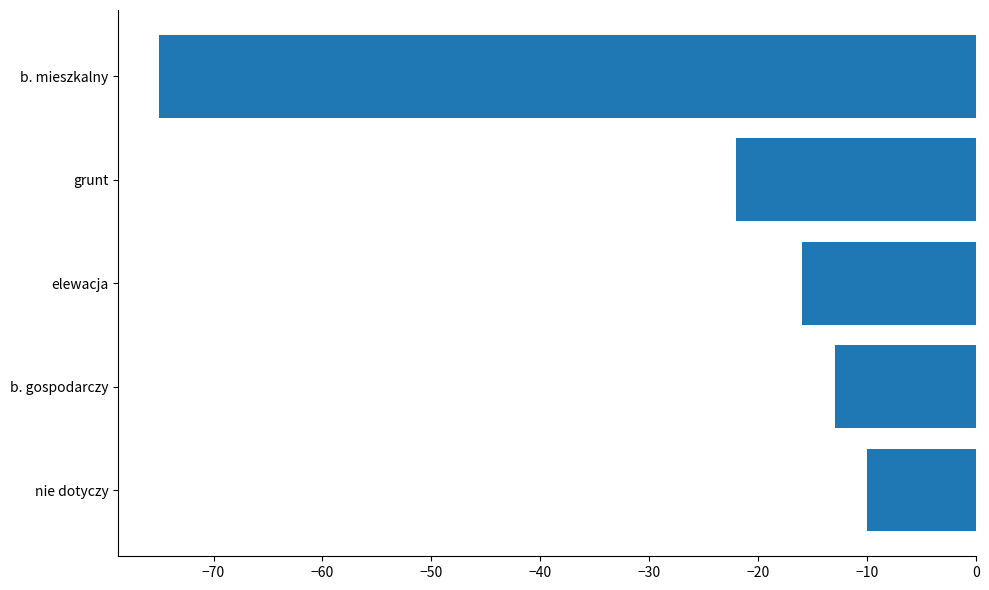

True or false: the data shows -16 at elewacja.

True